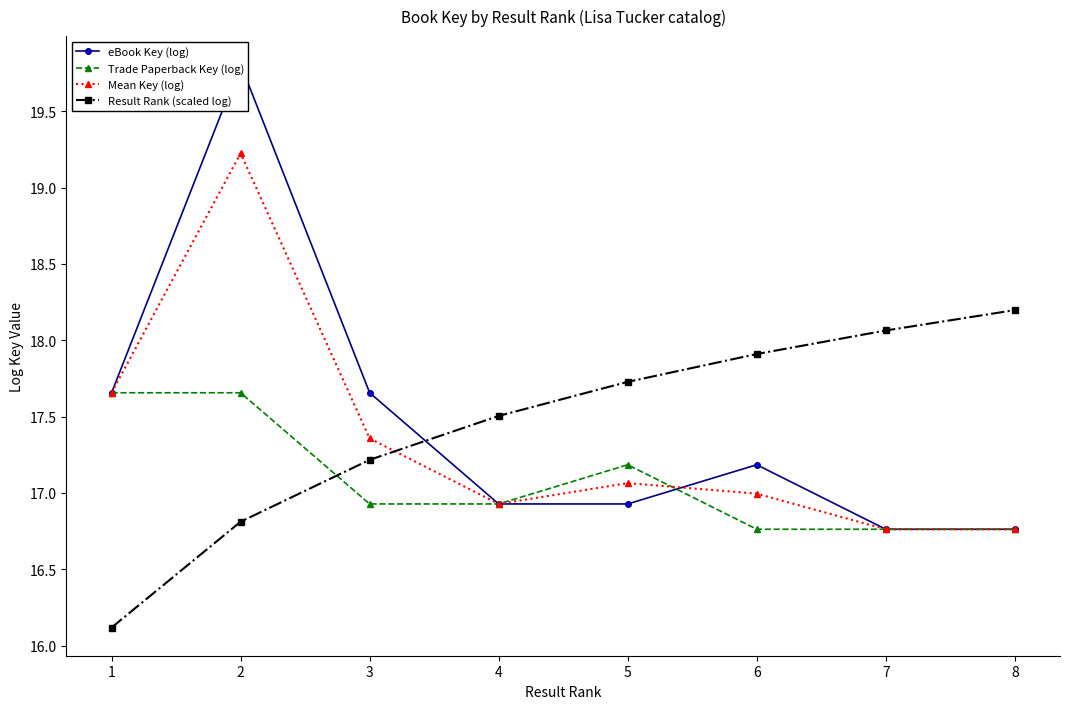

What is the sum of the eBook Key (log) values at 5 and 2?

36.7